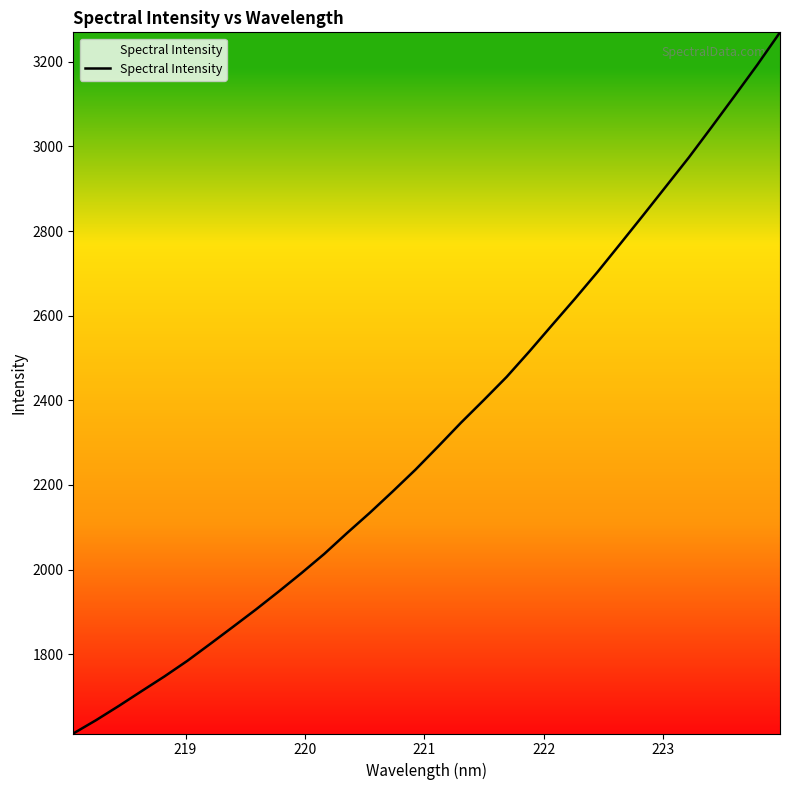

What is the difference between the maximum and minimum values?

1657.4